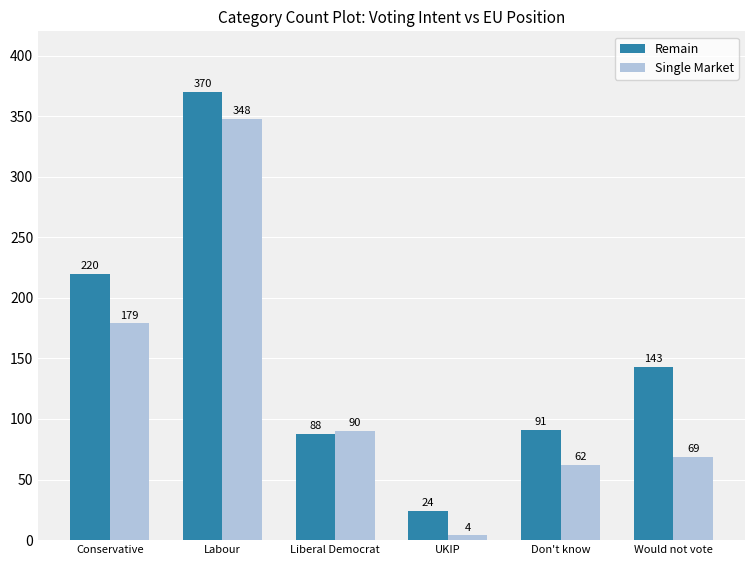

What is the difference between the Single Market values at Don't know and Labour?

286